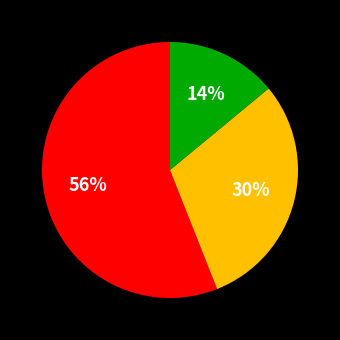

Is there any slice that represents more than half of the pie?

Yes